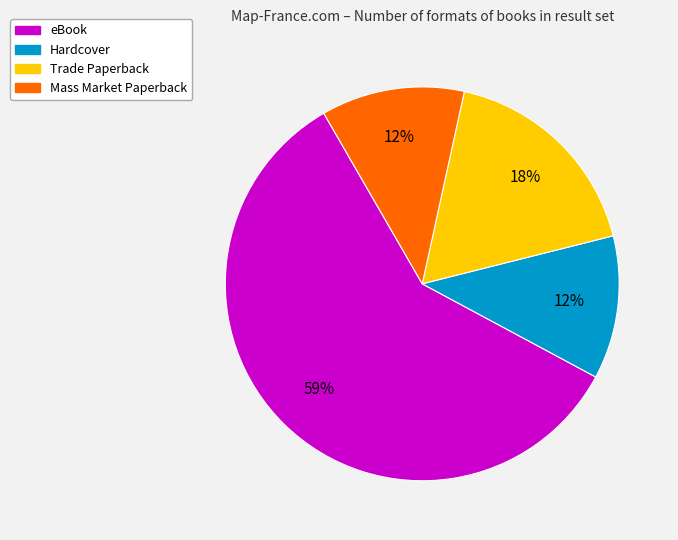

Is there any slice that represents more than half of the pie?

Yes